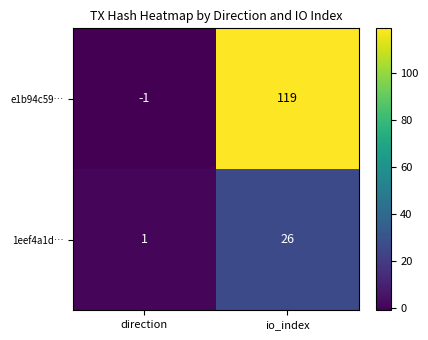

What is the greatest value displayed?

119